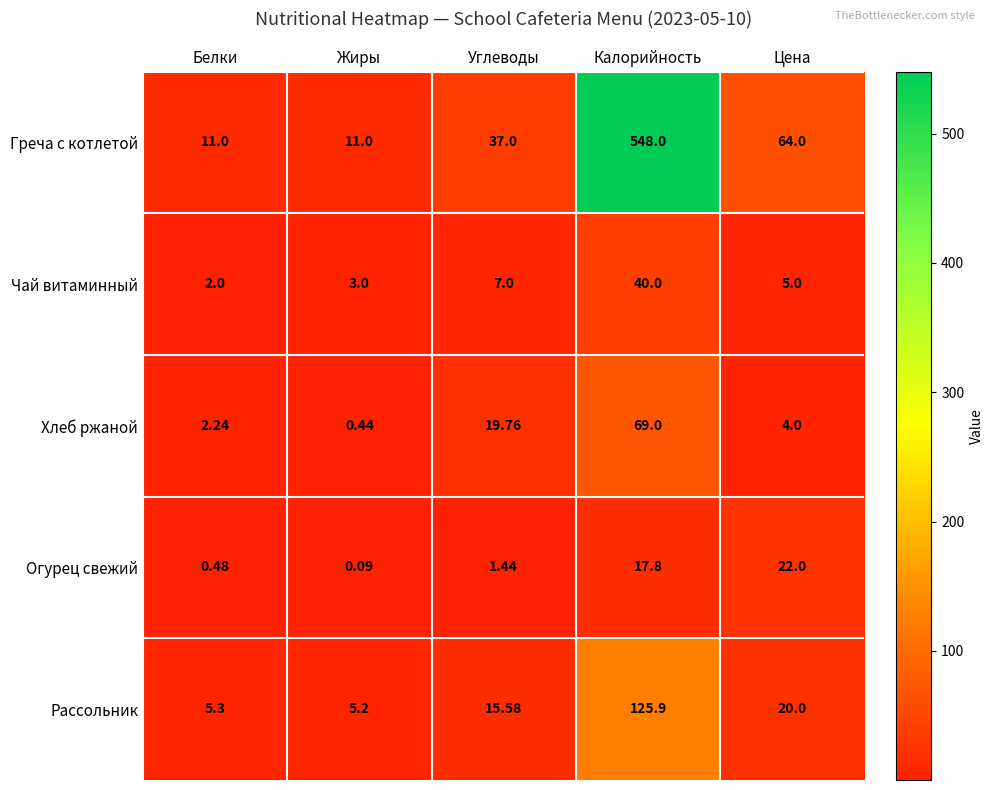

At which label is Хлеб ржаной closest to 34?

Углеводы